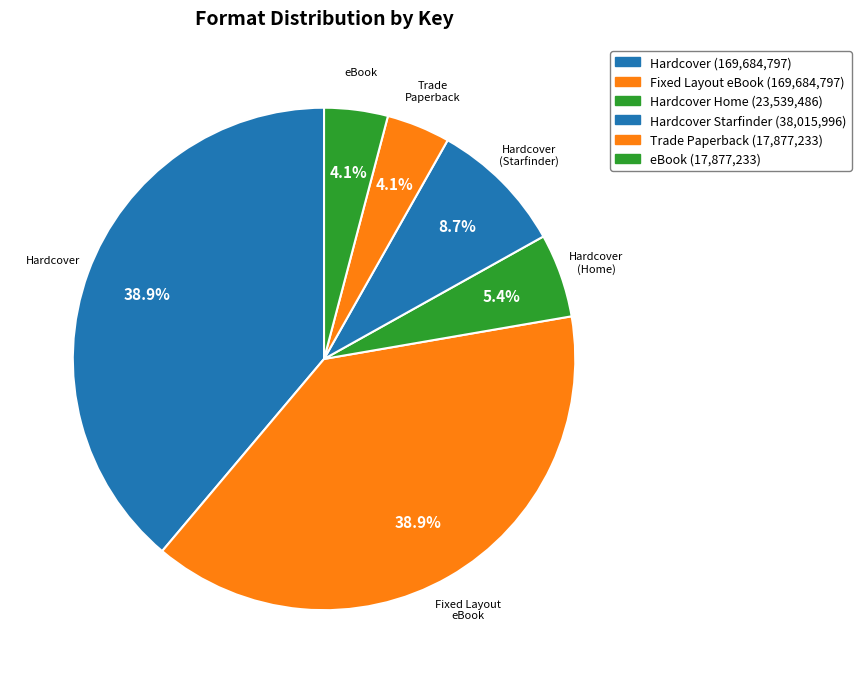

Which category has the biggest portion of the pie?

Hardcover